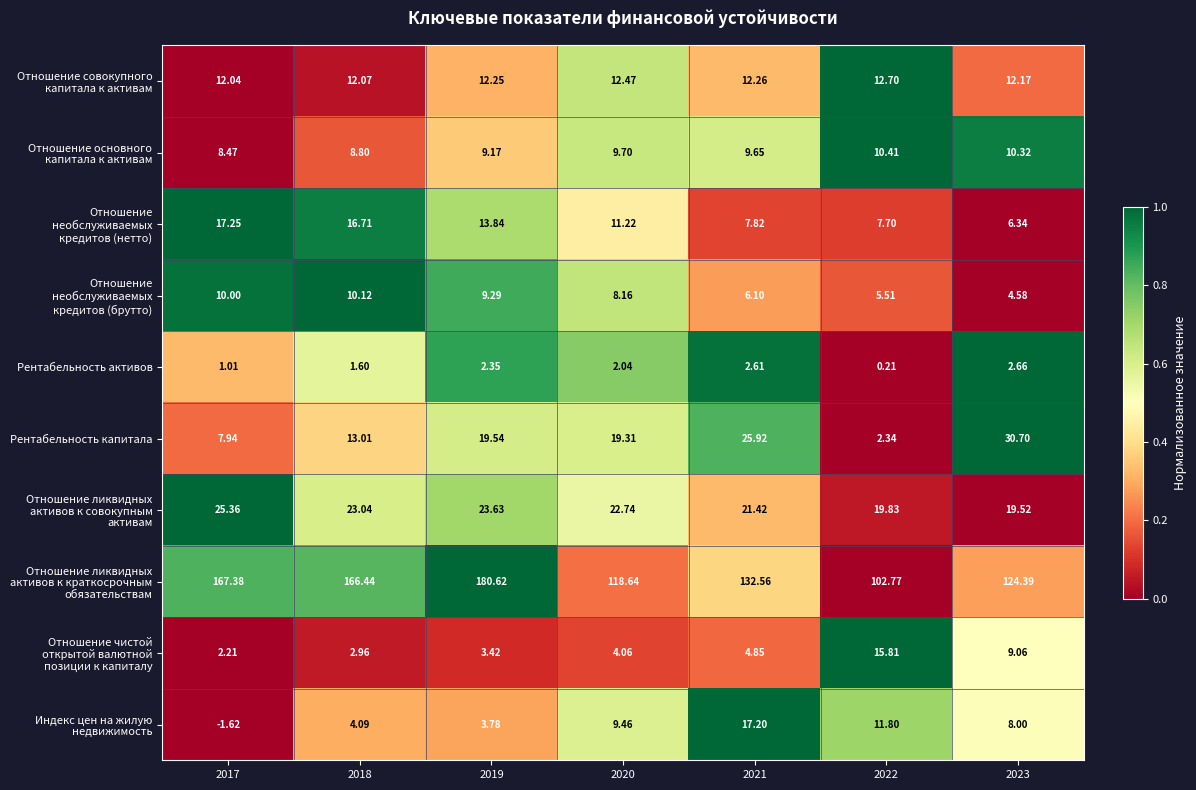

Which series changed the most between 2018 and 2020?

Отношение ликвидных активов к краткосрочным обязательствам